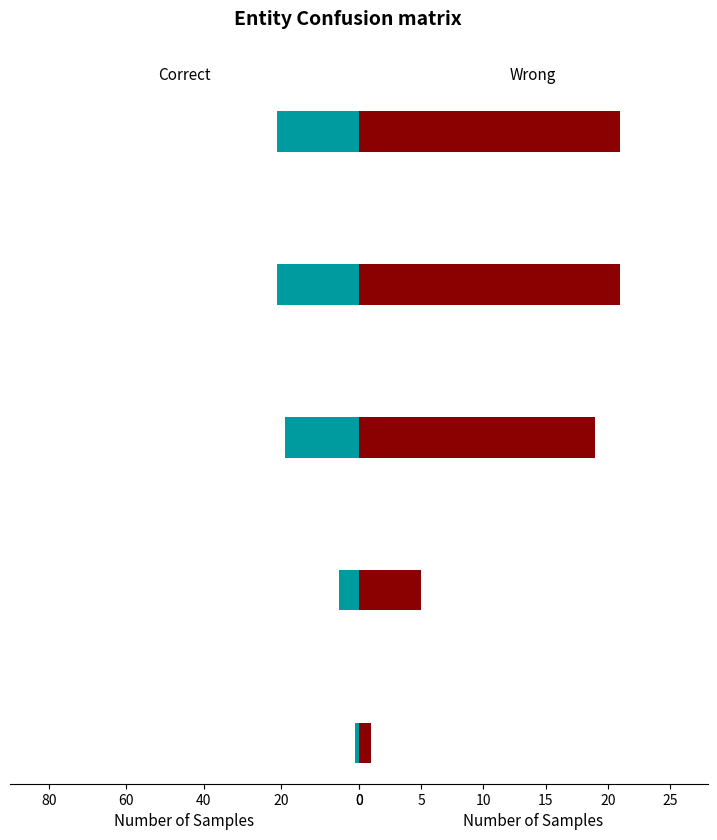

Reading right to left, extract all data points from this chart.

Fixed Layout eBook=1	Audio Download=5	eBook=19	Hardcover=21	Trade Paperback=21